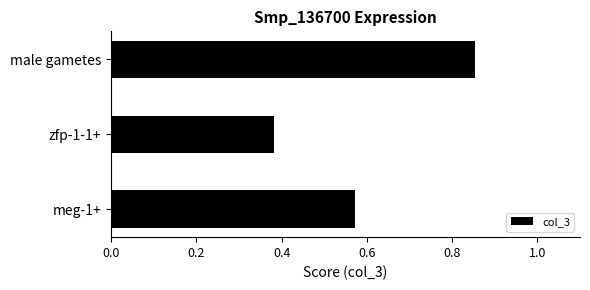

The chart shows a value of 0.2 at zfp-1-1+. True or false?

False